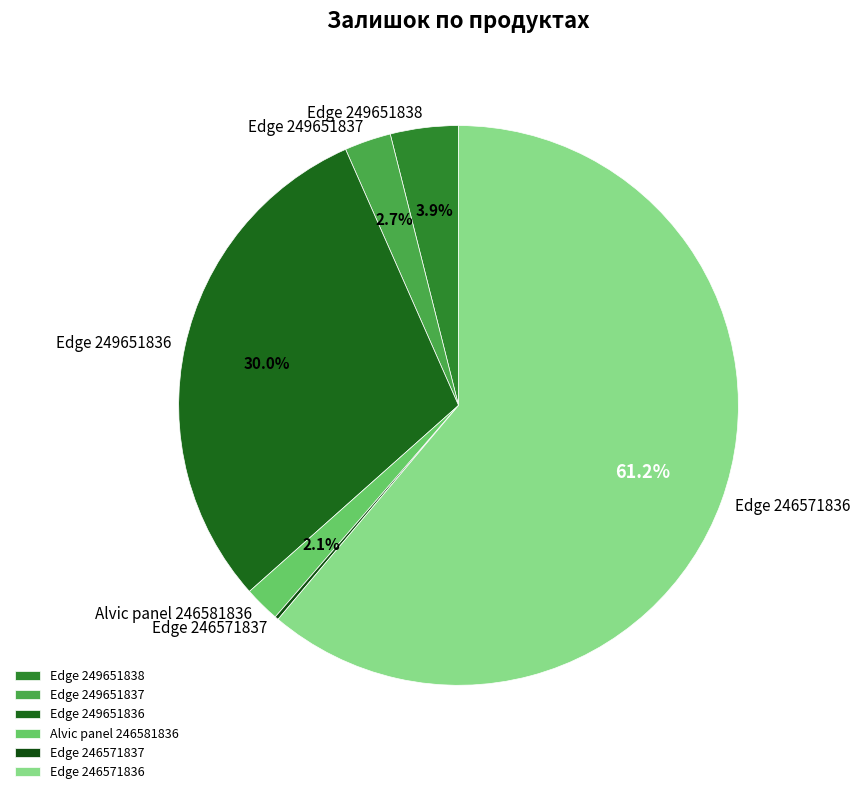

Does Edge 246571836 account for over 50% of the chart?

Yes